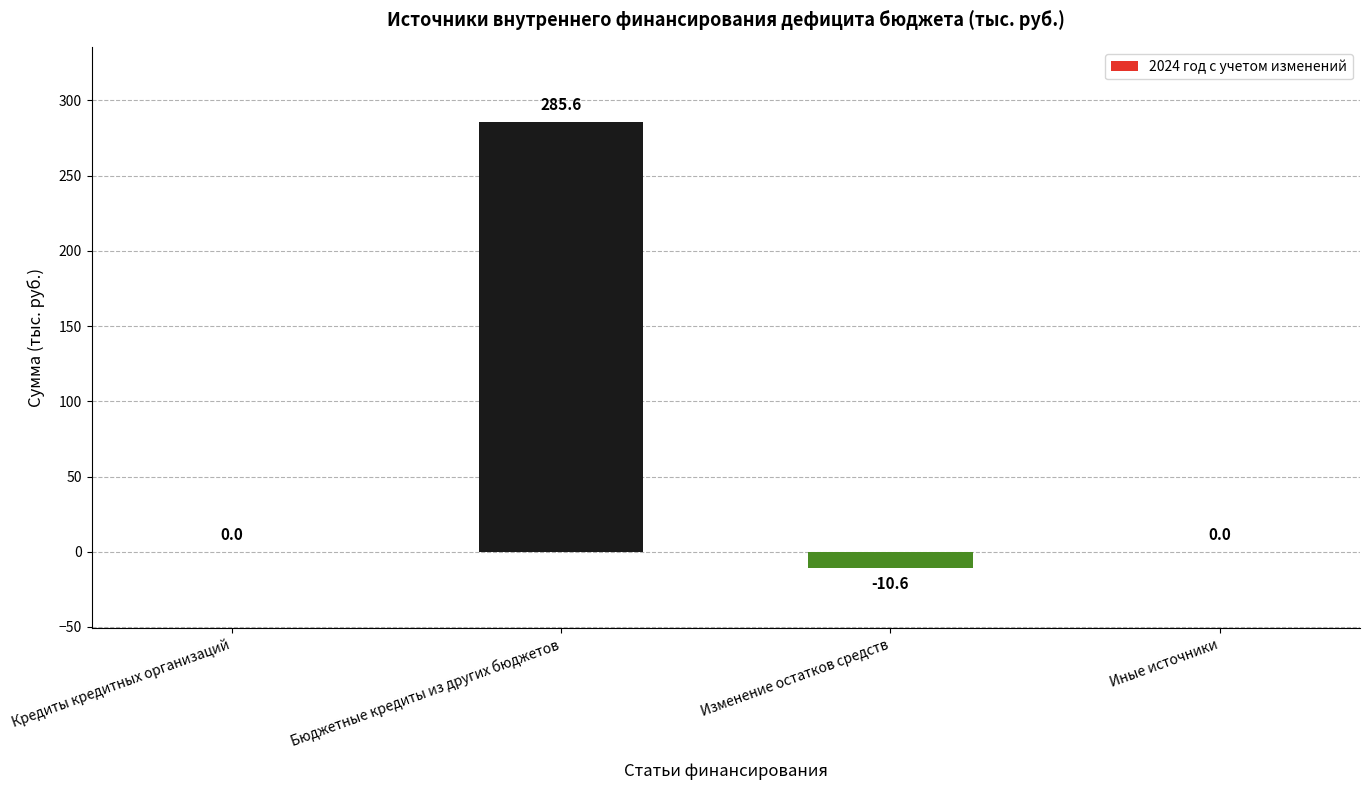

The value at Иные источники is -135.9. True or false?

False